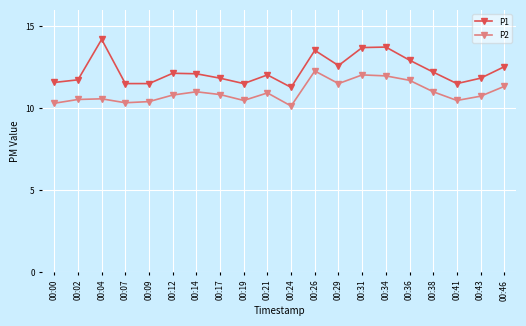

True or false: P2 has more than 2 points higher than both neighbors.

True